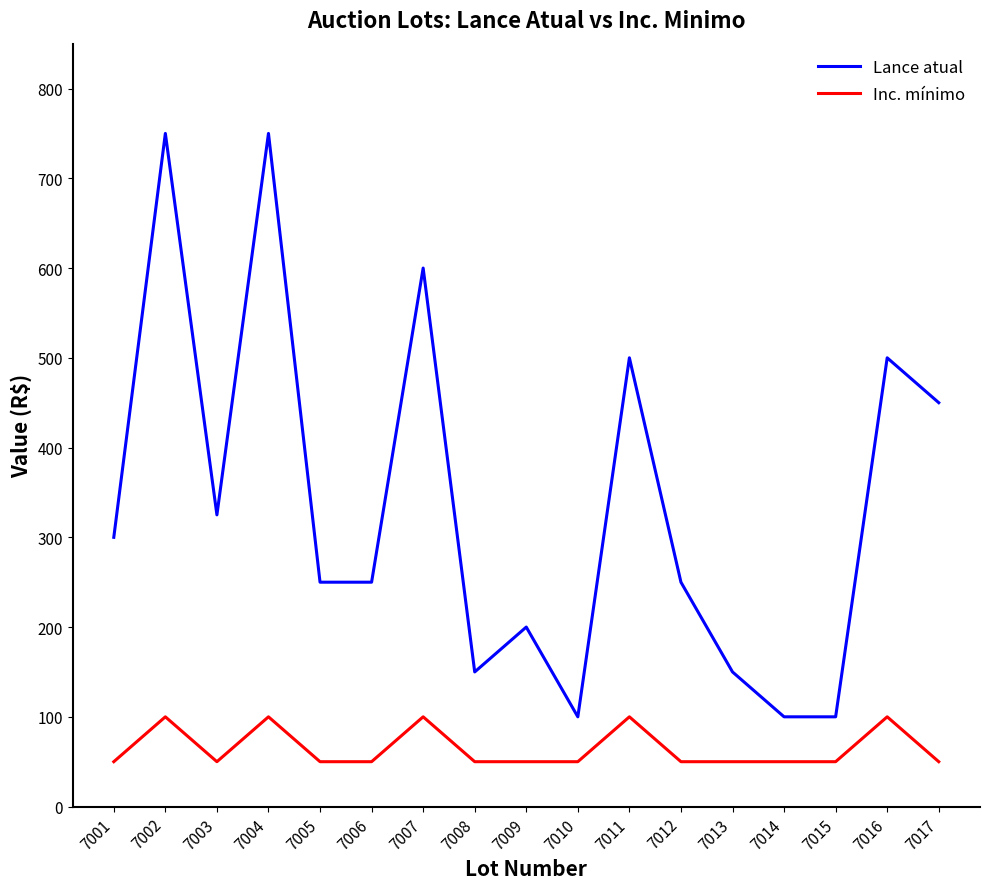

Is the value of Lance atual at 7010 greater than the value of Inc. mínimo at 7005?

Yes